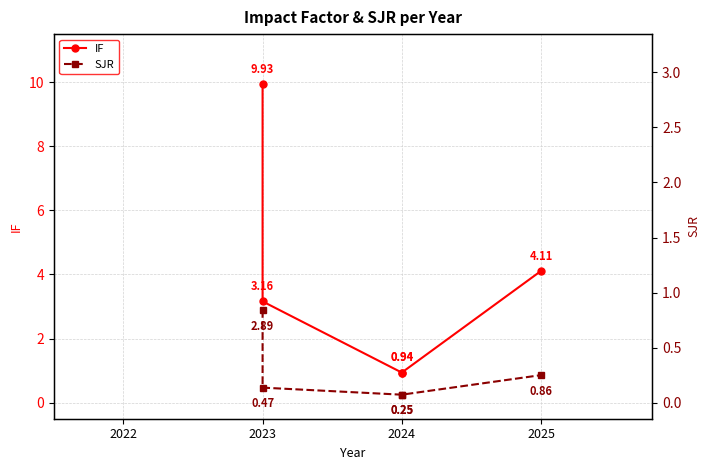

List the series in order of their overall mean, lowest first.

SJR, IF